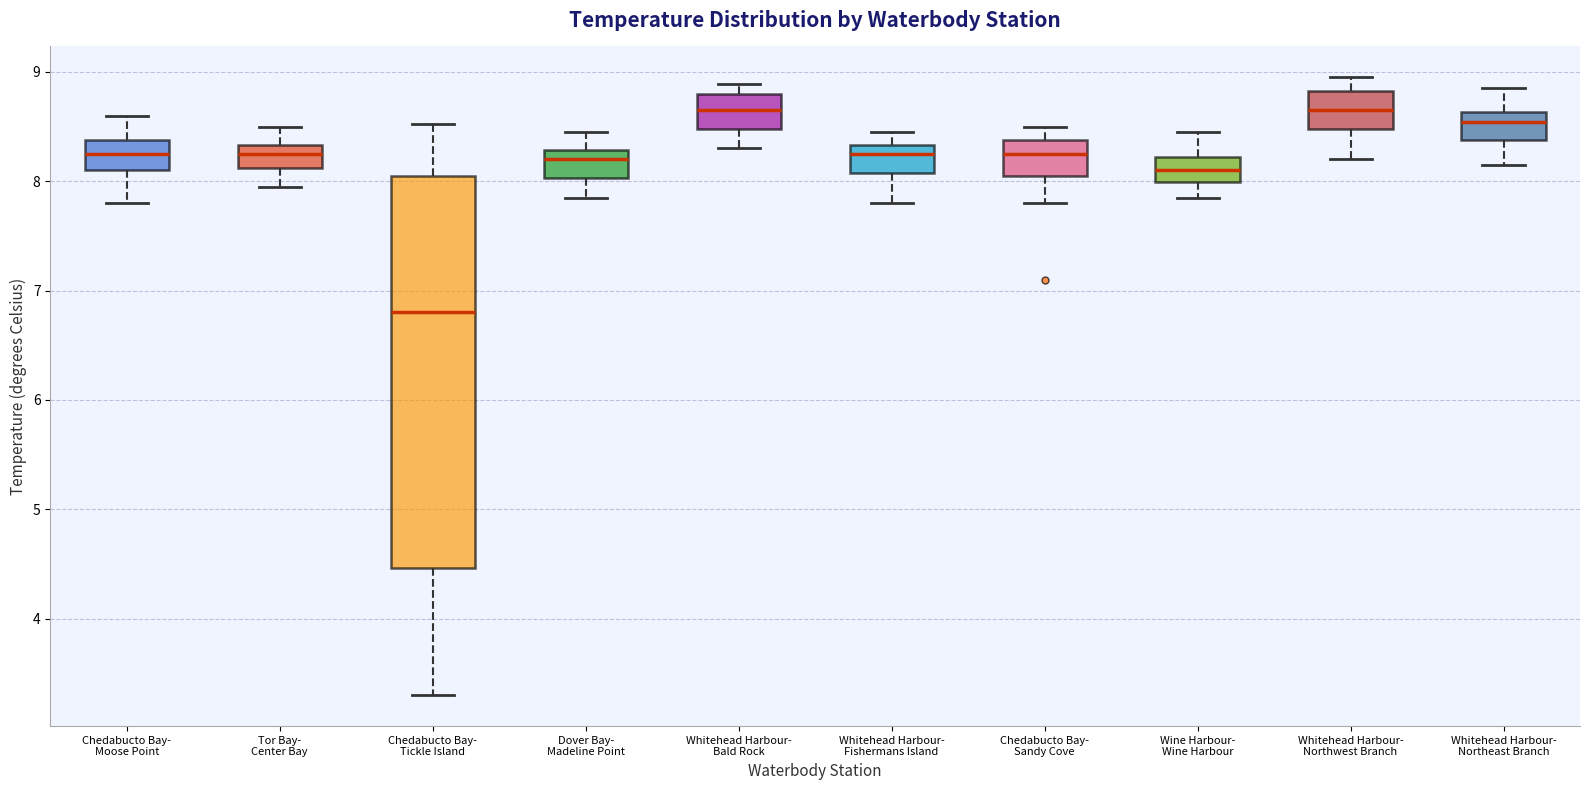

Reading left to right, read every box against the y-axis: the position of its median line, the range the box covers, and the ends of its whiskers. The values are not printed on the chart, so give them approximately, as read against the axis.

Chedabucto Bay- Moose Point: median 8.3, box 8.1 to 8.4, whiskers 7.8 to 8.6
Tor Bay- Center Bay: median 8.3 (inside the box), box 8.1 to 8.3, whiskers 8.0 to 8.5
Chedabucto Bay- Tickle Island: median 6.8, box 4.5 to 8.0, whiskers 3.3 to 8.5
Dover Bay- Madeline Point: median 8.2, box 8.0 to 8.3, whiskers 7.9 to 8.5
Whitehead Harbour- Bald Rock: median 8.7, box 8.5 to 8.8, whiskers 8.3 to 8.9
Whitehead Harbour- Fishermans Island: median 8.2, box 8.1 to 8.3, whiskers 7.8 to 8.5
Chedabucto Bay- Sandy Cove: median 8.2, box 8.1 to 8.4, whiskers 7.8 to 8.5
Wine Harbour- Wine Harbour: median 8.1, box 8.0 to 8.2, whiskers 7.9 to 8.5
Whitehead Harbour- Northwest Branch: median 8.7, box 8.5 to 8.8, whiskers 8.2 to 9.0
Whitehead Harbour- Northeast Branch: median 8.5, box 8.4 to 8.6, whiskers 8.2 to 8.9